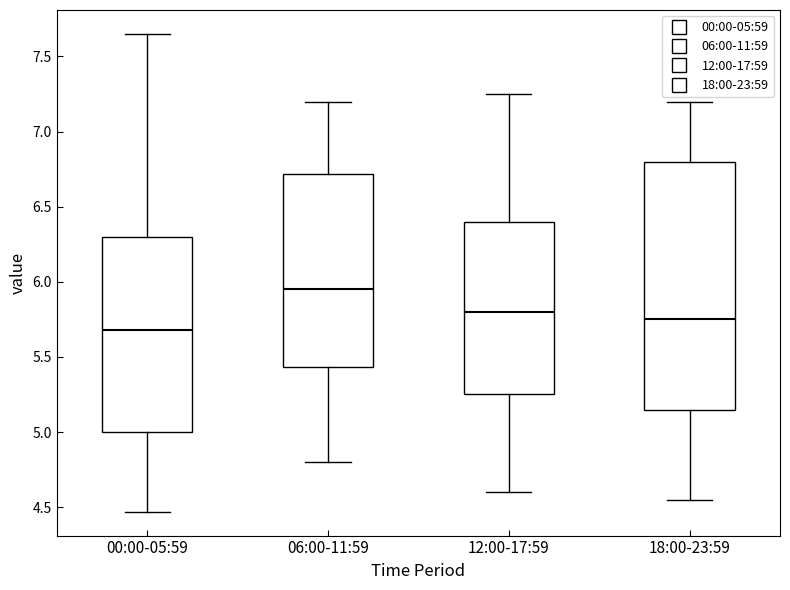

Reading left to right, transcribe this box plot: for each box, give where its median line is, the range the box spans, and where its two whiskers end, as read against the y-axis. The values are not printed on the chart, so give them approximately, as read against the axis.

00:00-05:59: median 5.70, box 5.00 to 6.30, whiskers 4.45 to 7.65
06:00-11:59: median 5.95, box 5.45 to 6.70, whiskers 4.80 to 7.20
12:00-17:59: median 5.80, box 5.25 to 6.40, whiskers 4.60 to 7.25
18:00-23:59: median 5.75, box 5.15 to 6.80, whiskers 4.55 to 7.20